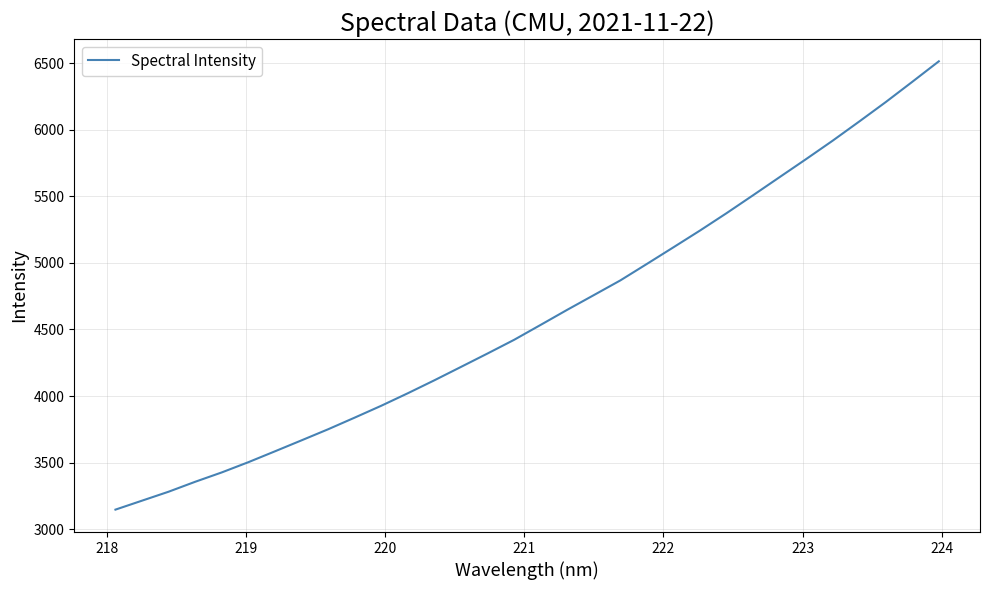

What is the greatest value displayed?

6515.3